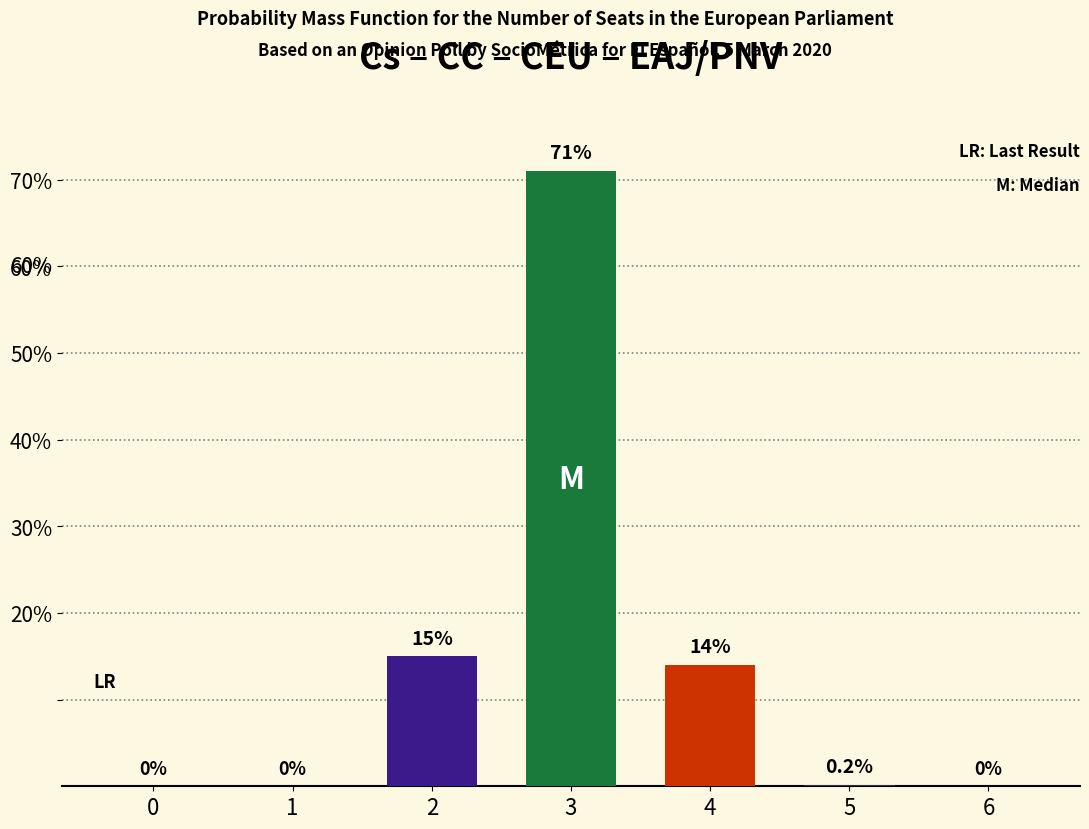

The value at 5 is 0.2. True or false?

True